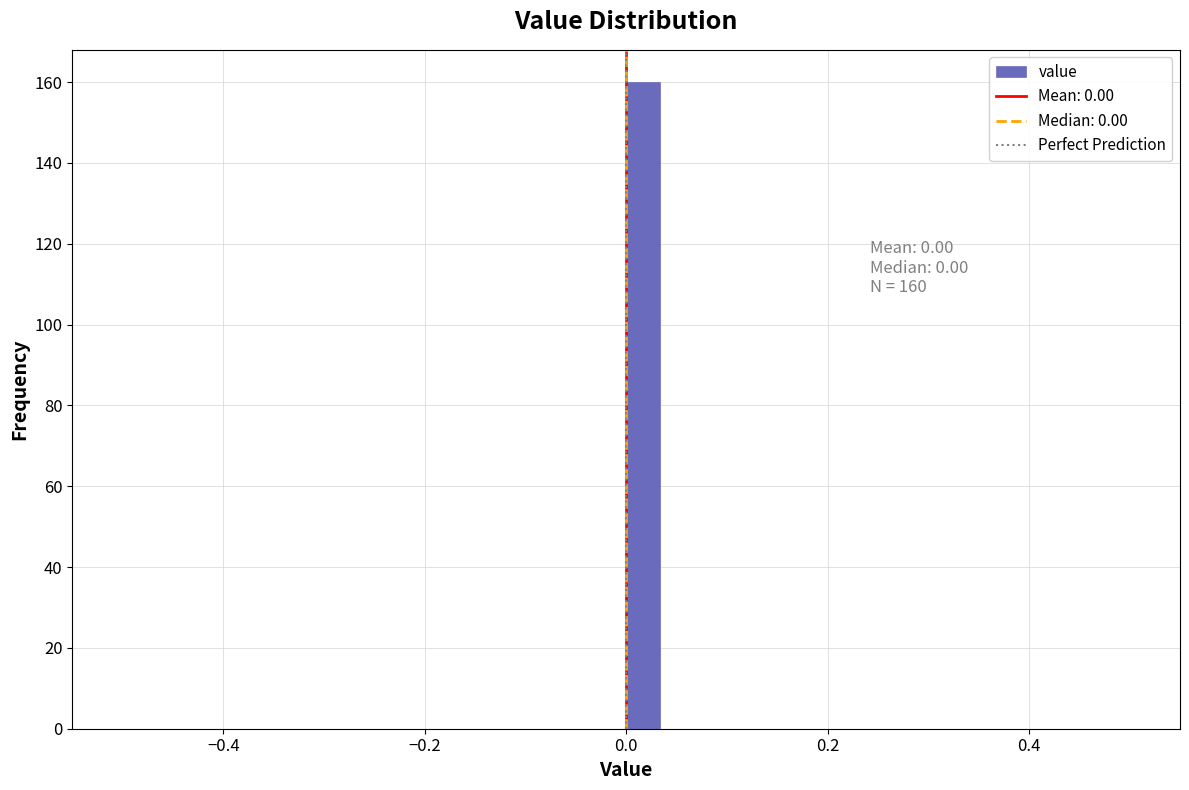

Read against the x-axis, roughly where is the centre of the tallest bar?

0.02